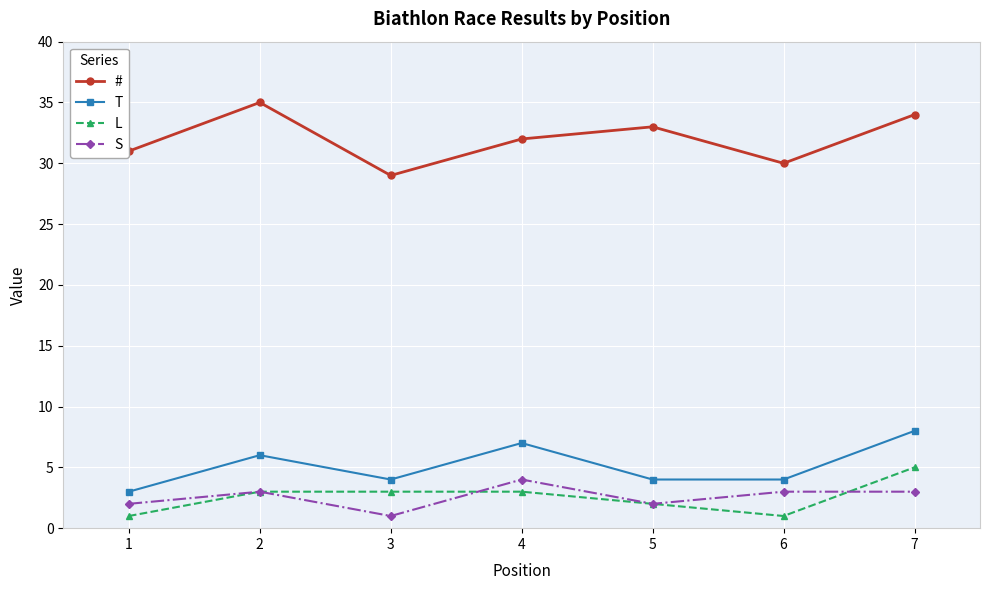

At which category does # reach its first local peak?

2